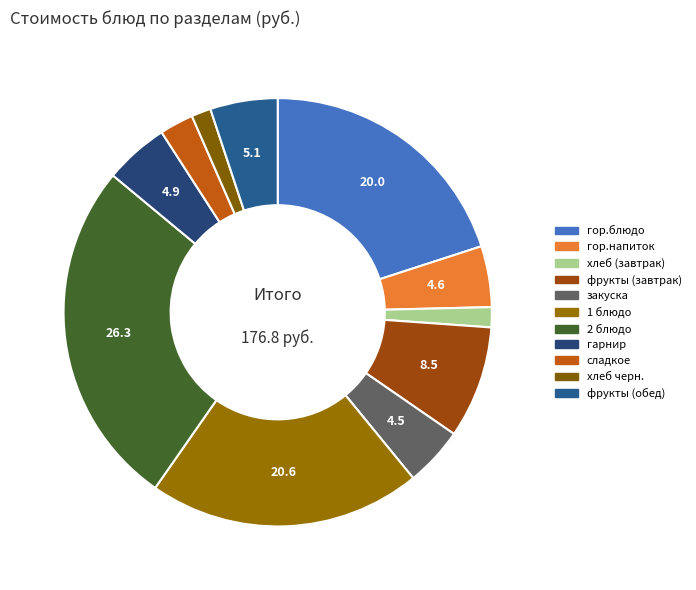

Count the number of slices in the pie.

11